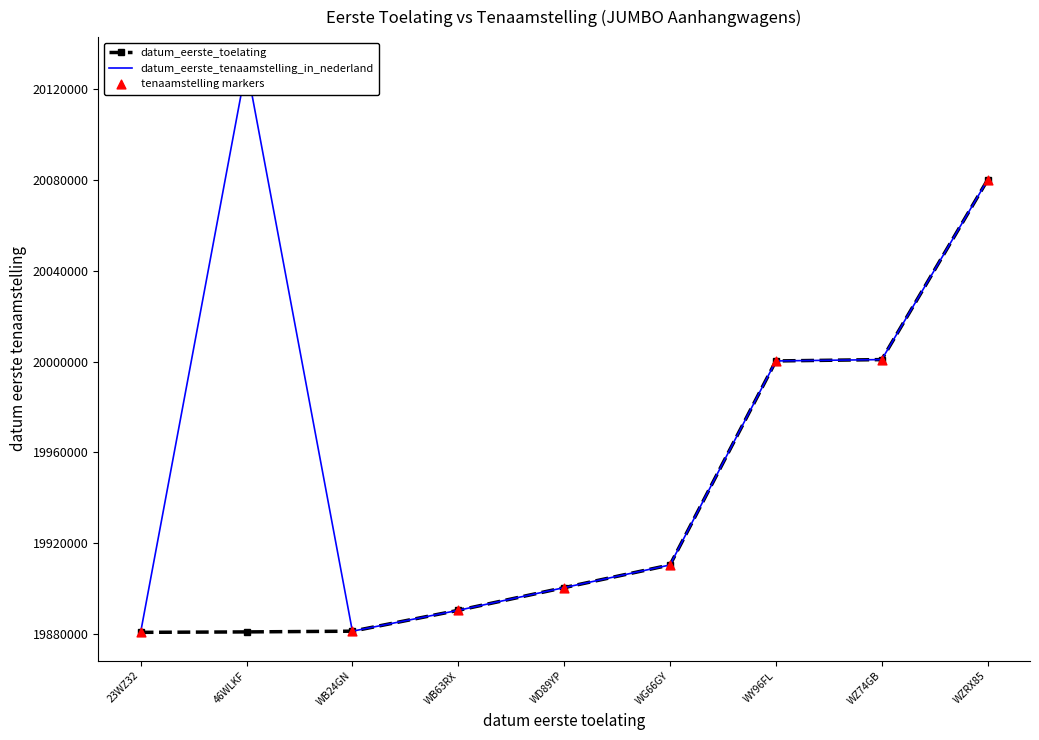

At which category is the sum across all series the highest?

WZRX85